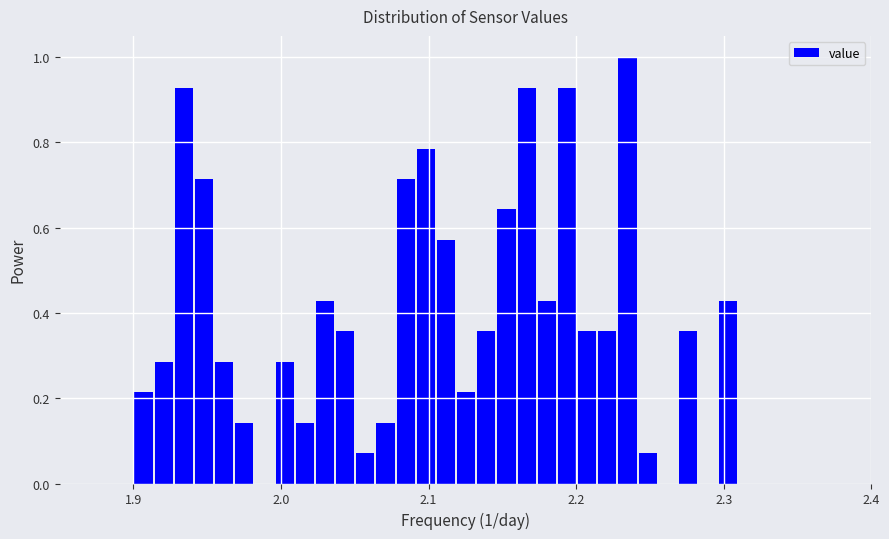

Read against the x-axis, roughly where is the centre of the tallest bar?

2.23